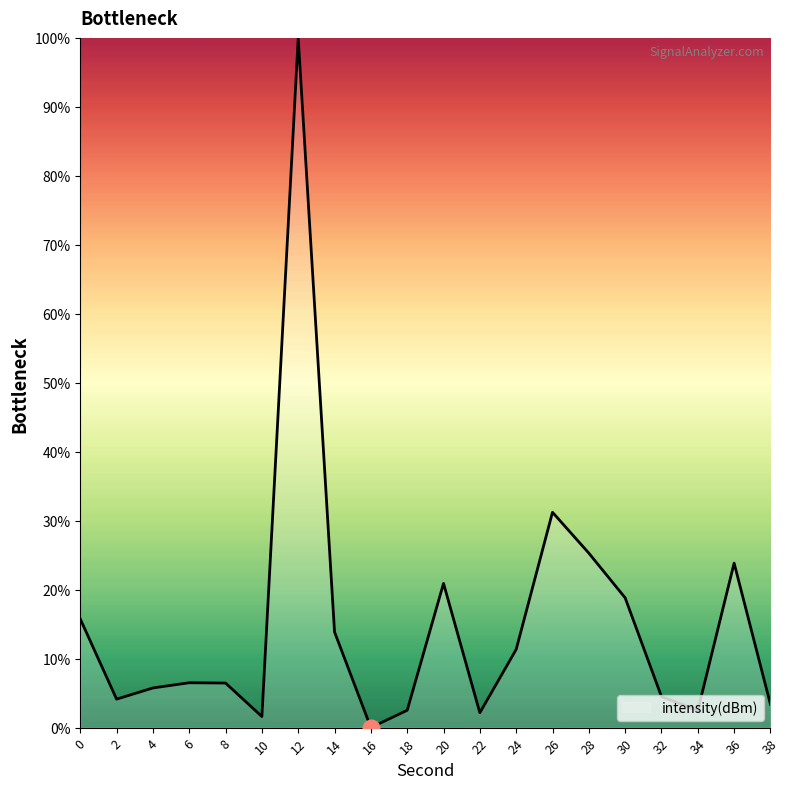

True or false: the data shows 1.6 at 10.

True